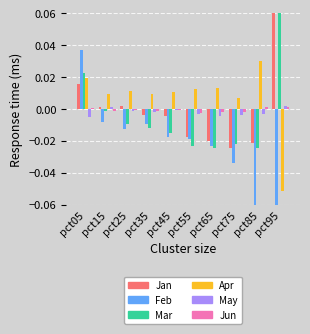

What is the minimum value shown in the chart?

-0.3